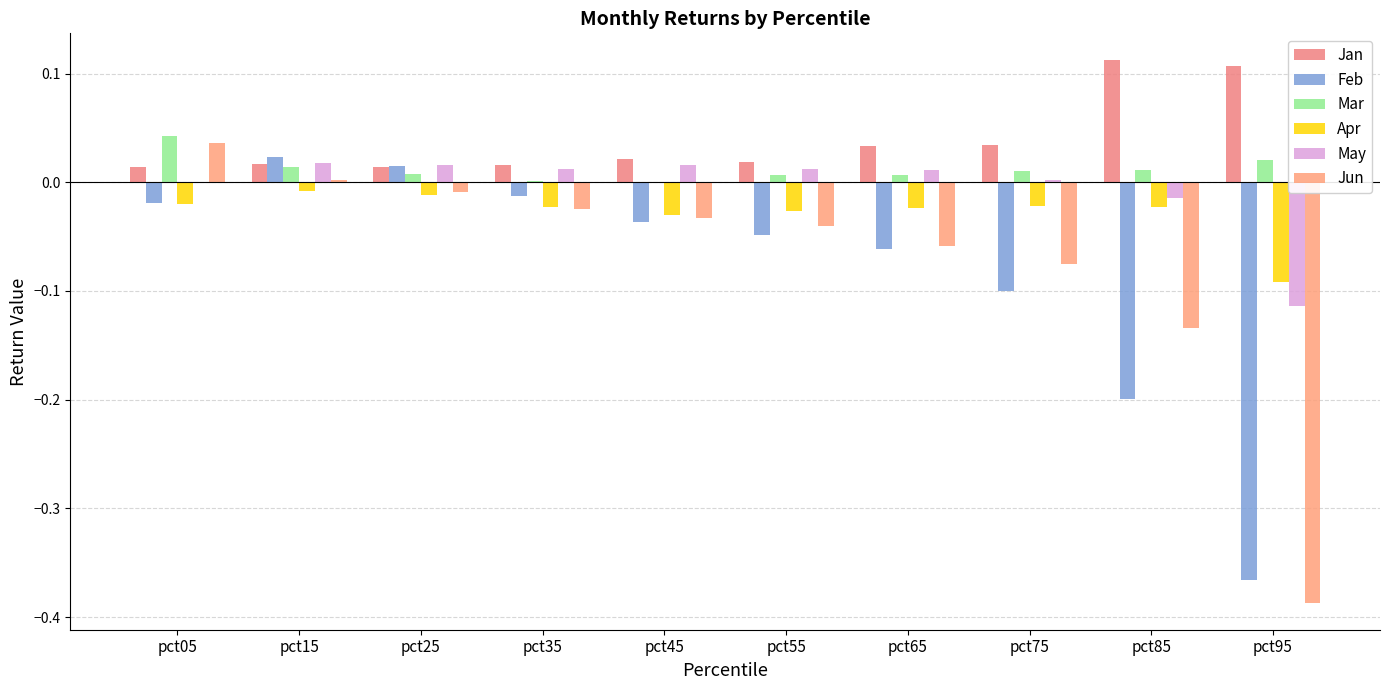

List the series in order of their peak value, lowest first.

Apr, May, Feb, Jun, Mar, Jan